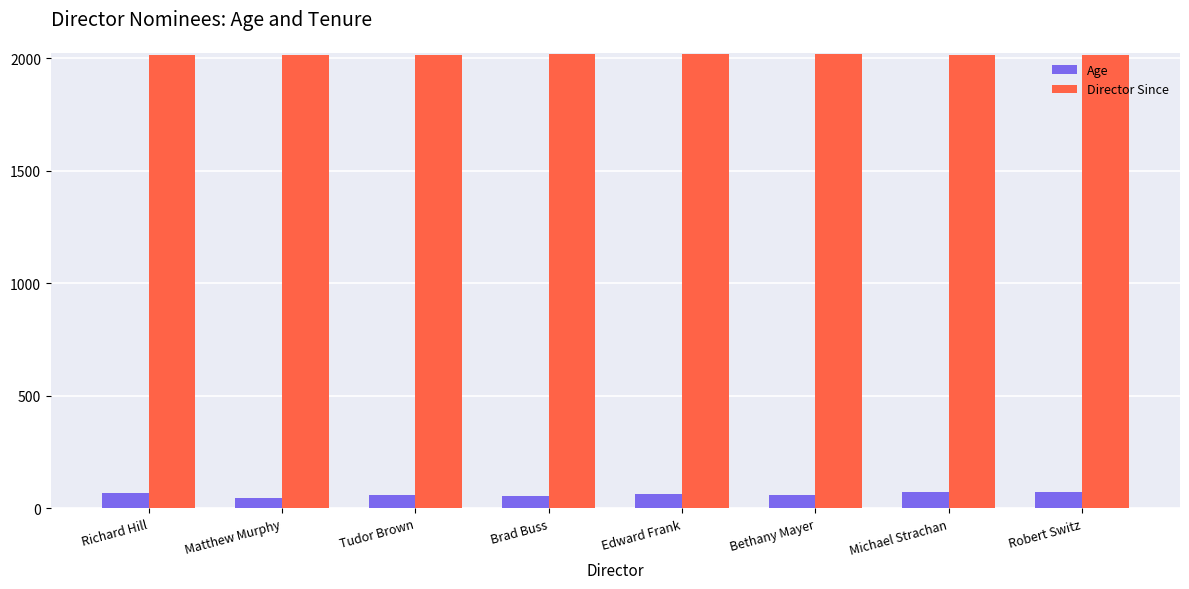

True or false: Director Since has a value of 3242 at Robert Switz.

False